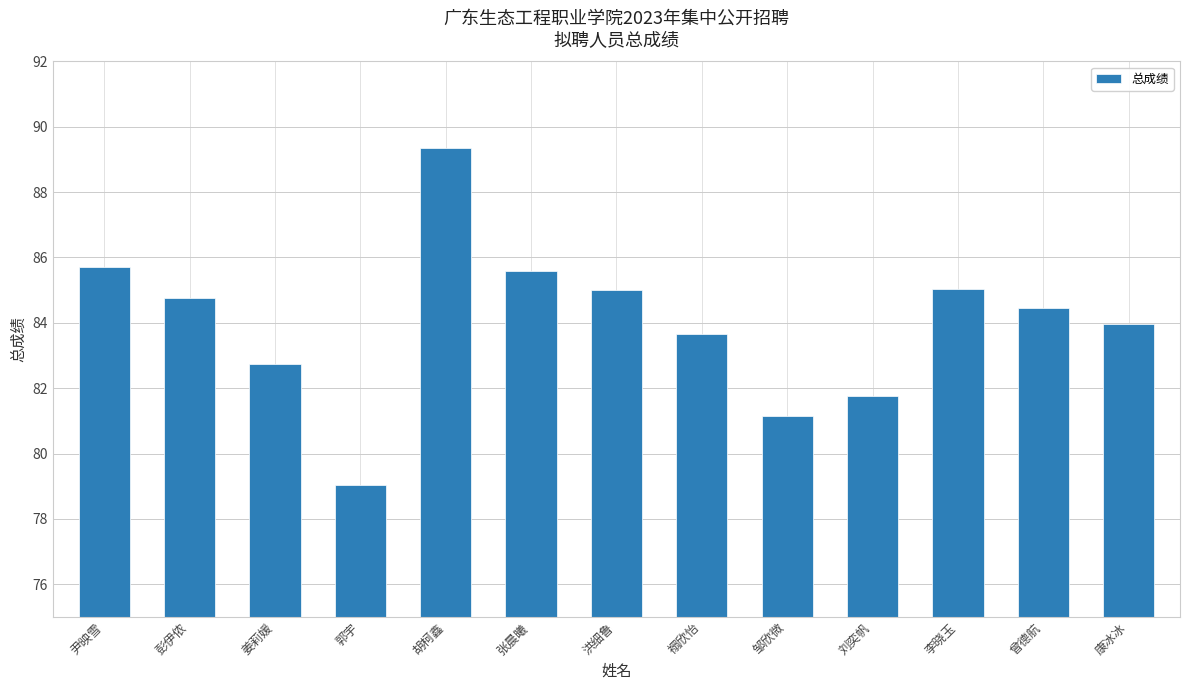

Which label corresponds to the smallest value in the chart?

郭宇